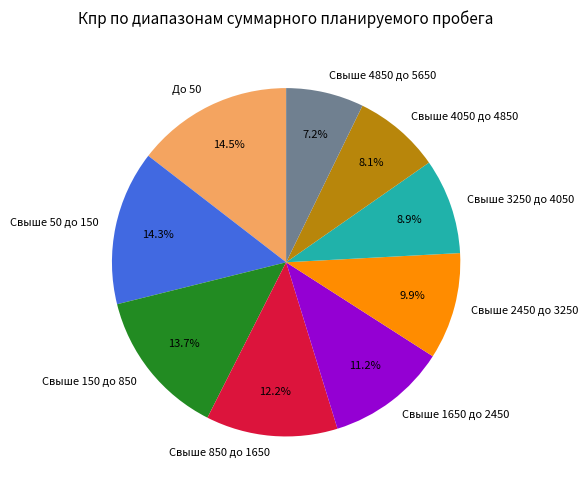

How many segments does this pie chart have?

9